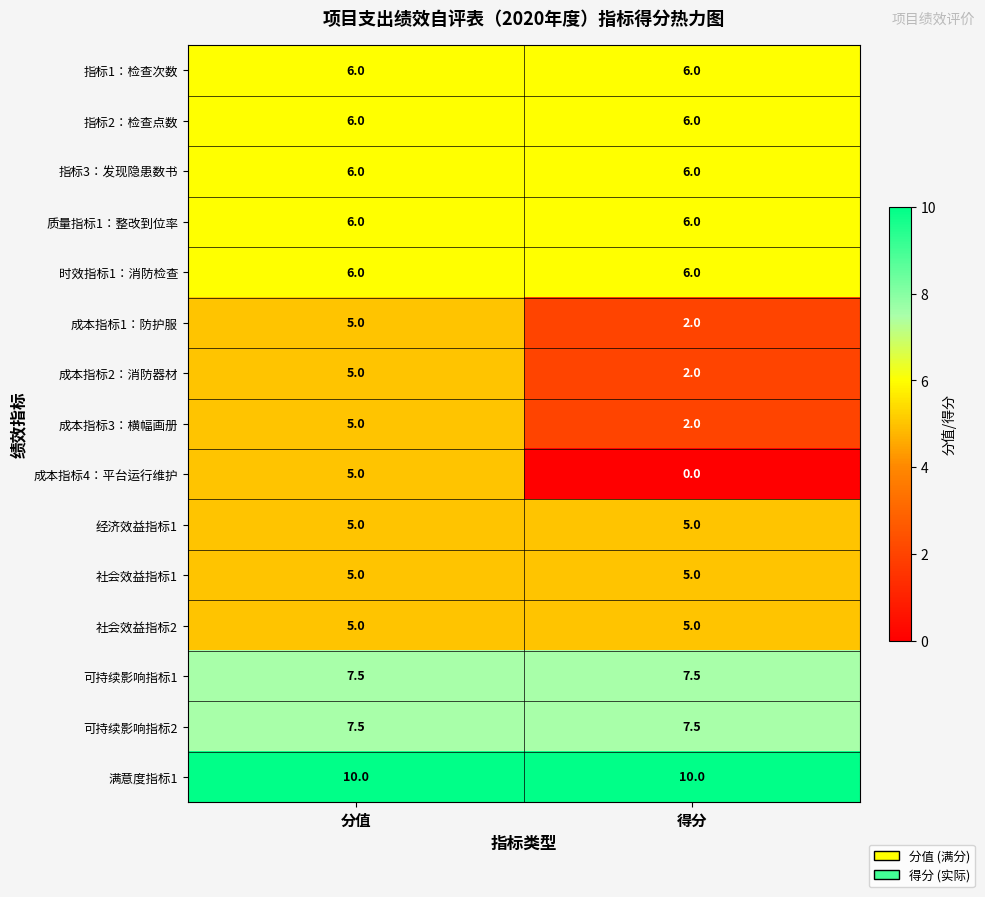

Which series has the largest total across all categories?

满意度指标1